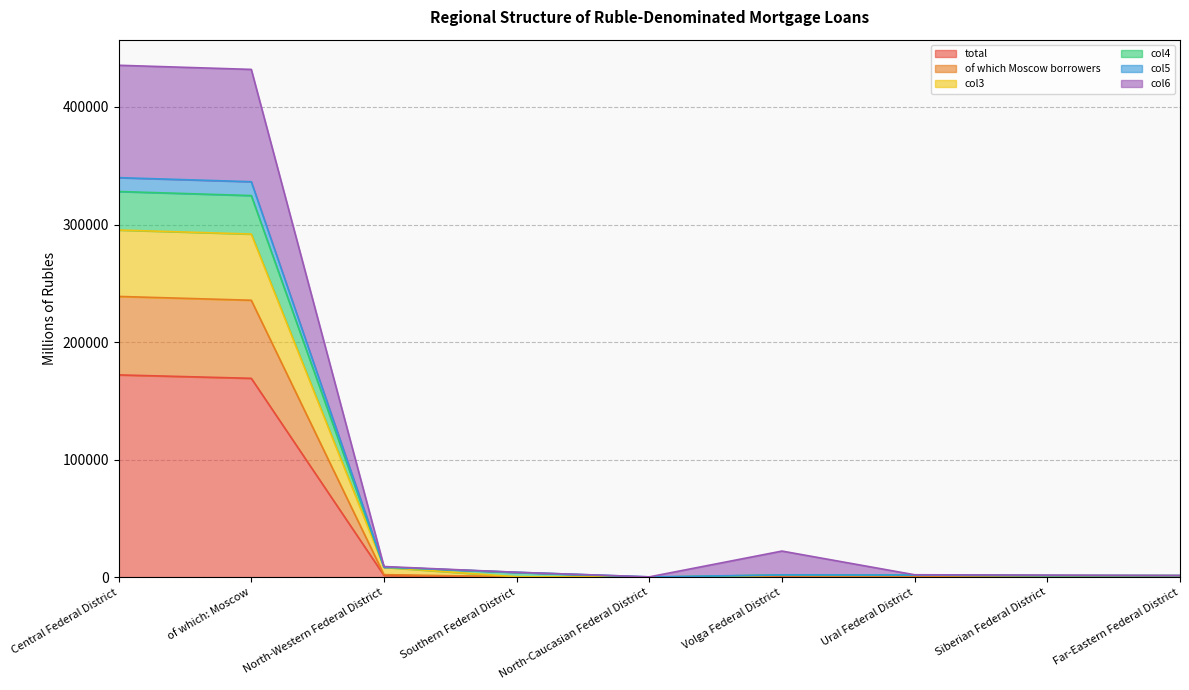

True or false: of which Moscow borrowers has more than 2 points higher than both neighbors.

False